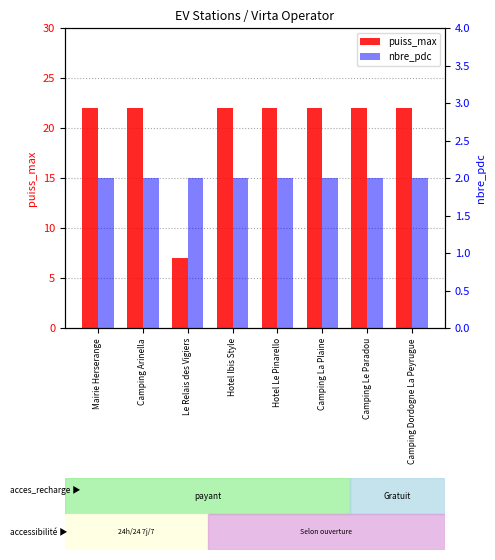

Rank the categories by puiss_max value from highest to lowest.

Mairie Herserange, Camping Arinella, Hotel Ibis Style, Hotel Le Pinarello, Camping La Plaine, Camping Le Paradou, Camping Dordogne La Peyrugue, Le Relais des Vigiers